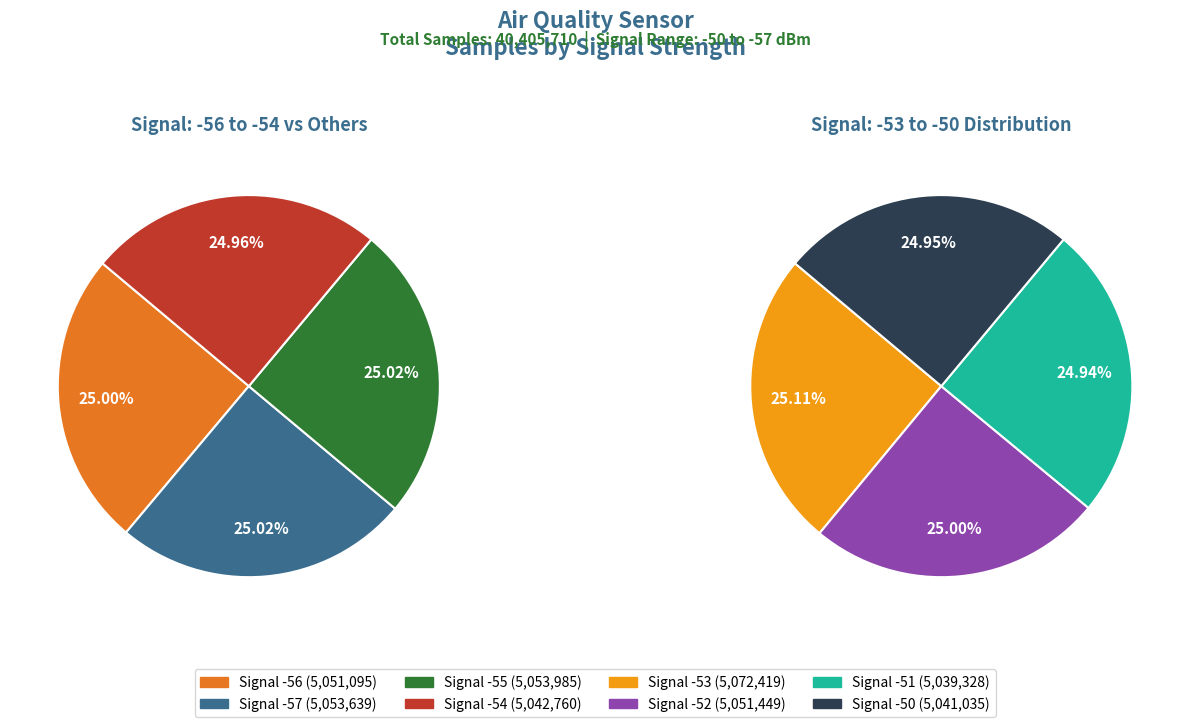

Rank the categories by value from lowest to highest.

Signal -51, Signal -50, Signal -54, Signal -56, Signal -52, Signal -57, Signal -55, Signal -53